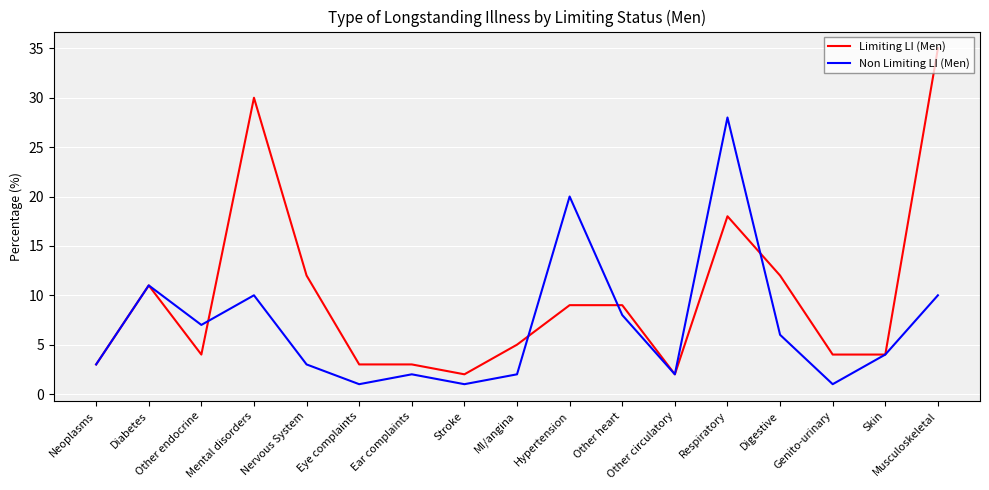

At which category does Limiting LI (Men) reach its first local valley?

Other endocrine